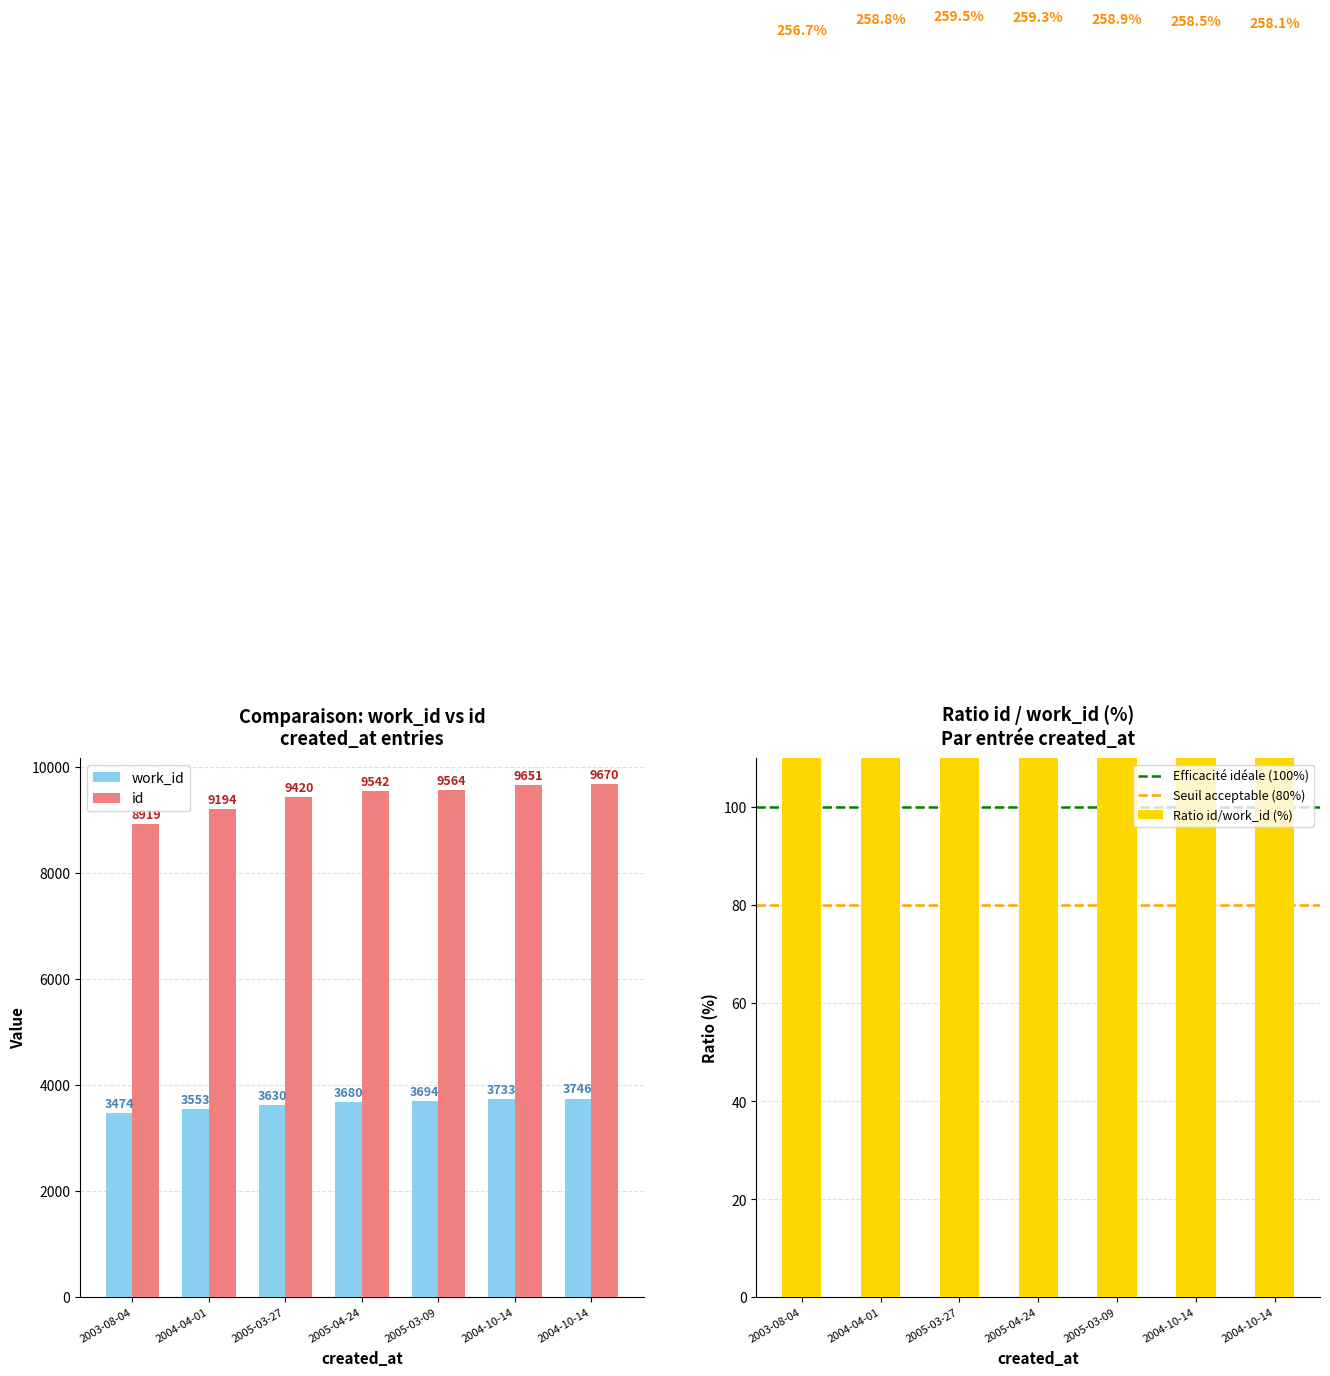

What is the difference between the highest and lowest values at 2004-10-14?

5918